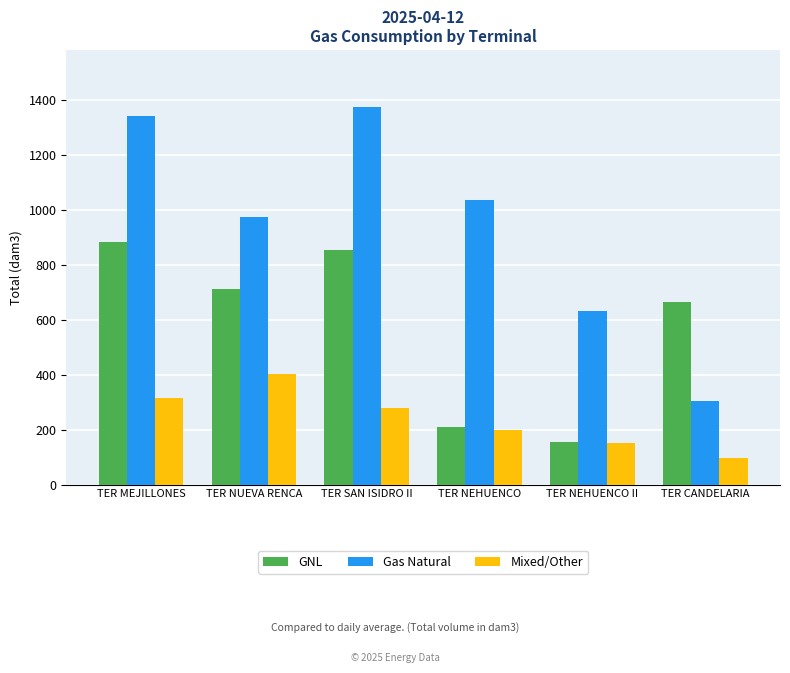

What is the label of the 5th bar from the left?

TER NEHUENCO II